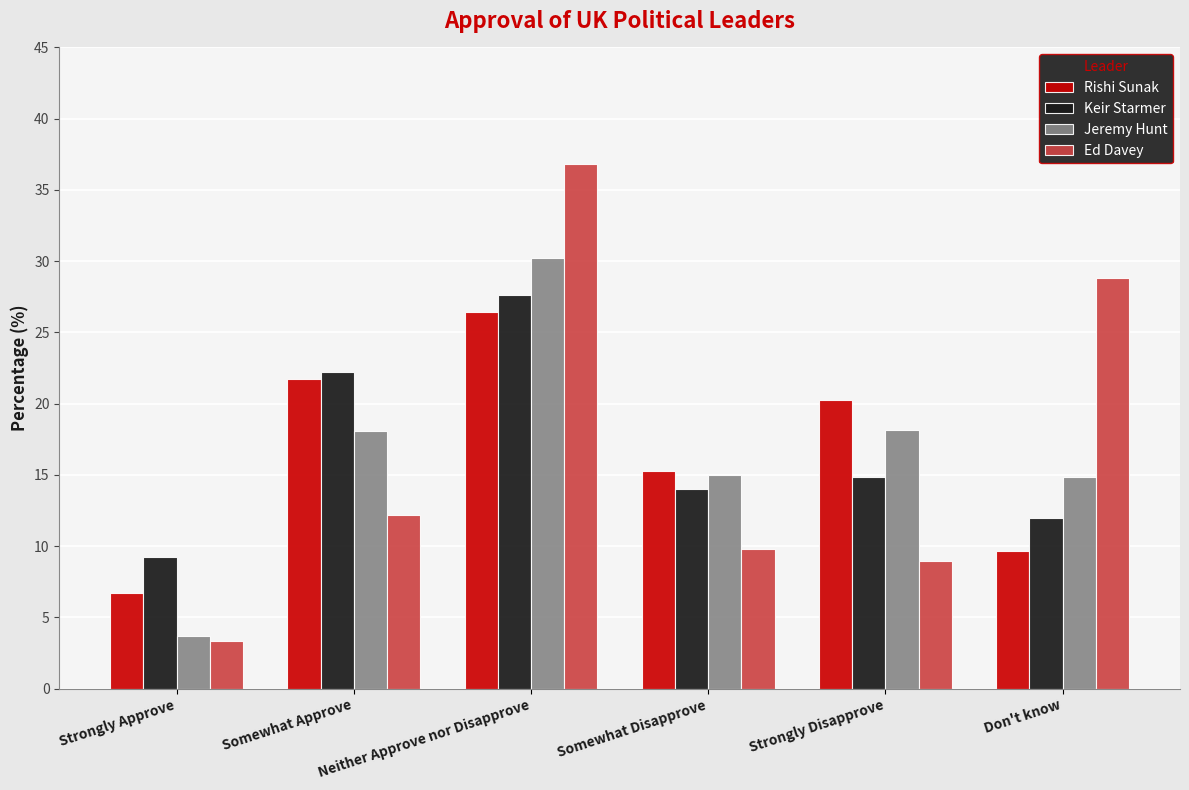

What is the difference between the maximum and minimum values in the Jeremy Hunt series?

26.5